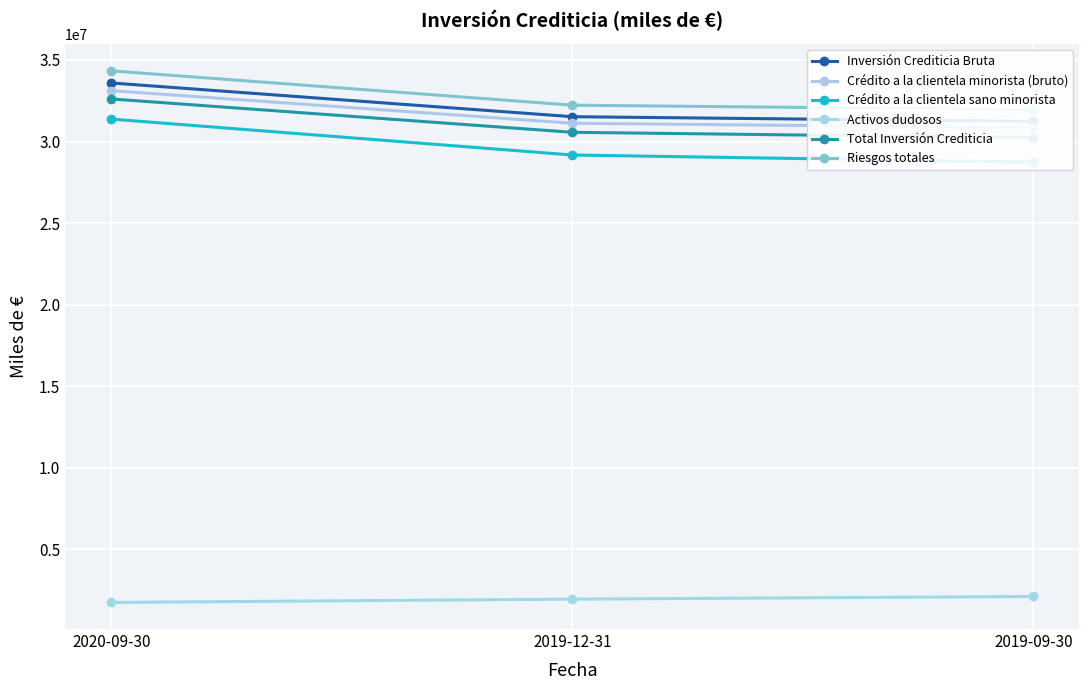

What is the sum of all Total Inversión Crediticia values?

93408122.0